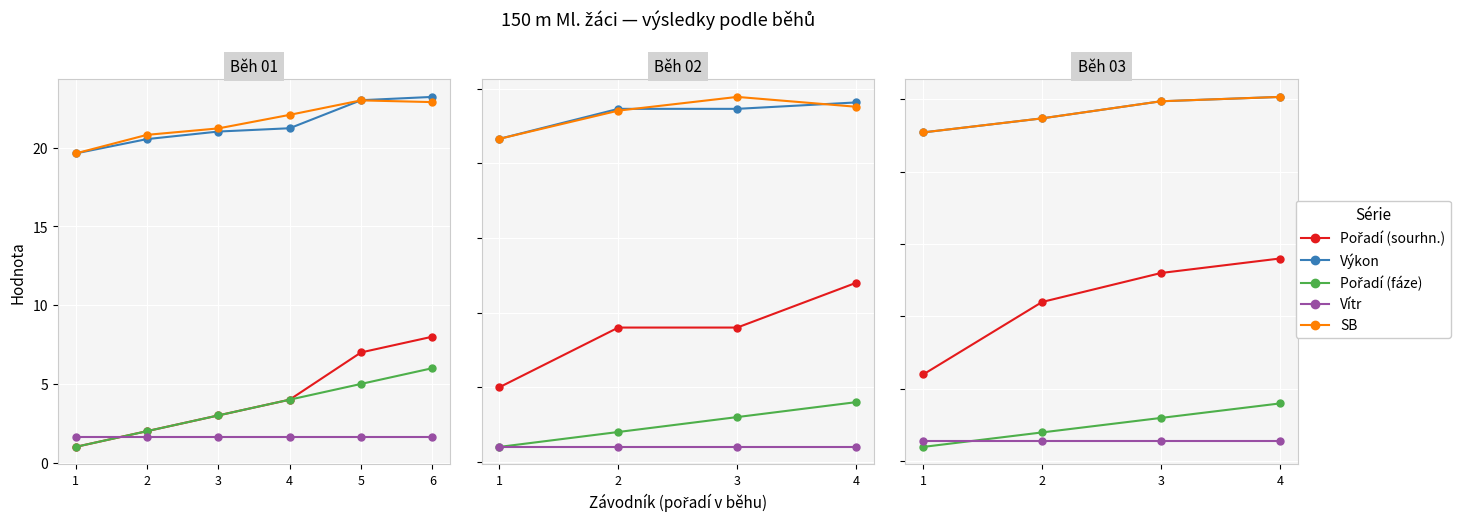

How many categories are shown in the chart?

4